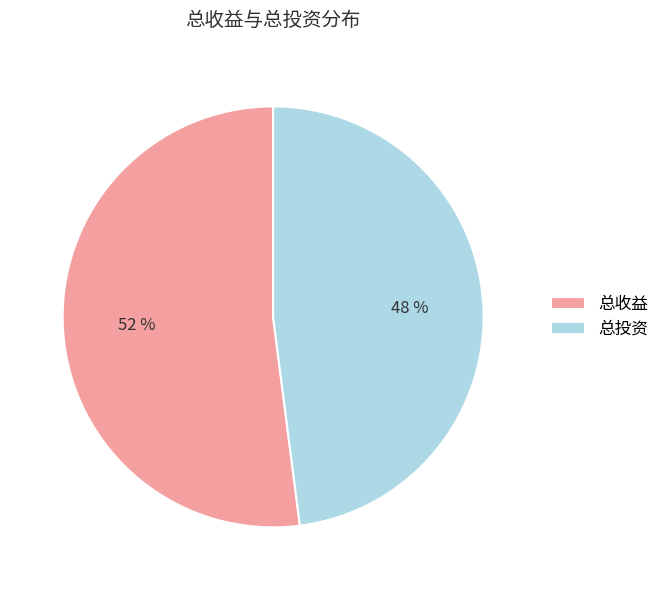

Rank the categories by value from highest to lowest.

总收益, 总投资